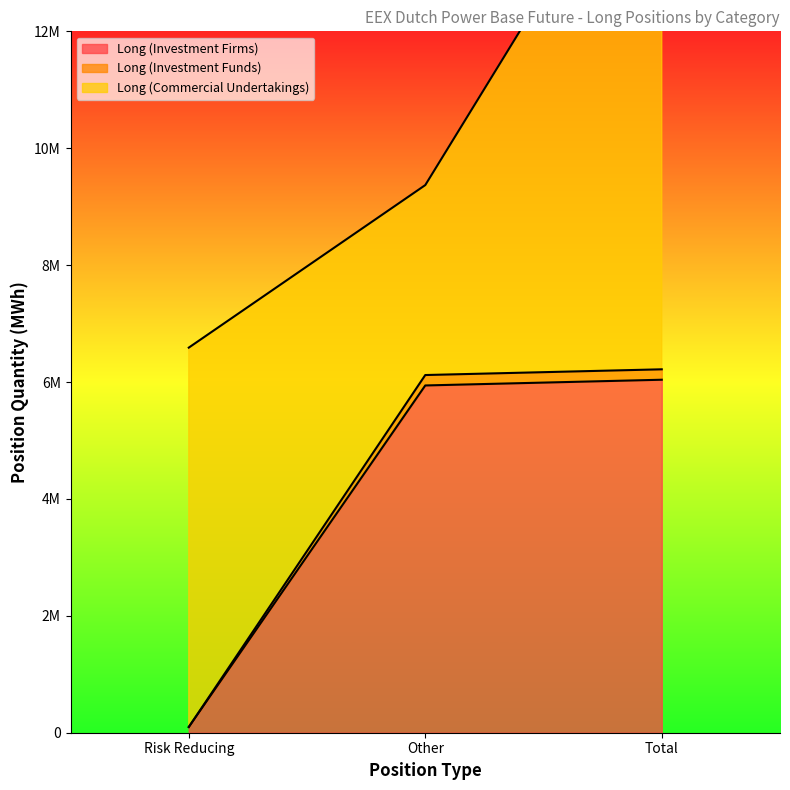

What is the label of the 3rd point from the left?

Total